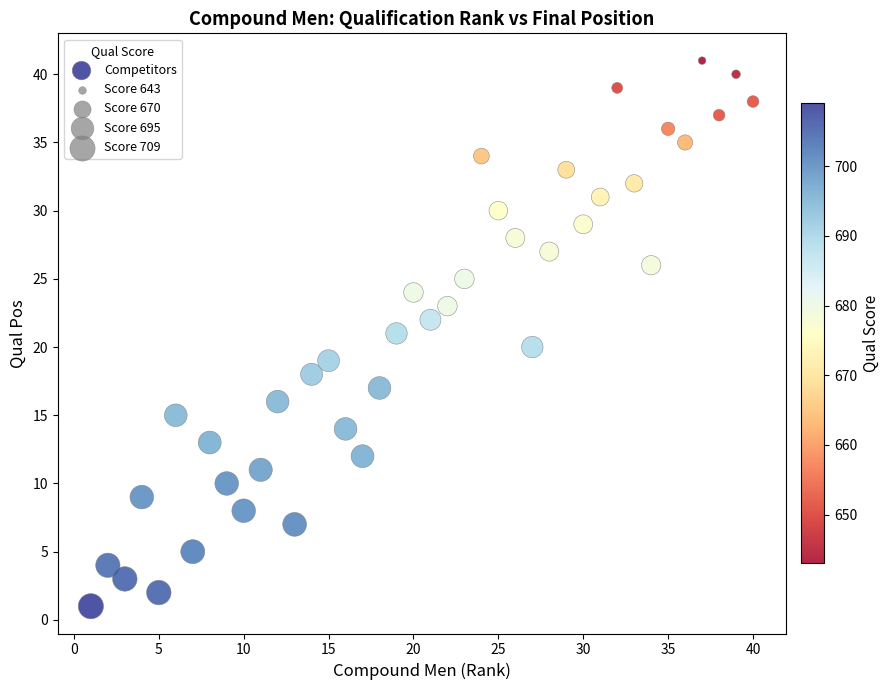

What is the range of Y values (max minus min)?

40